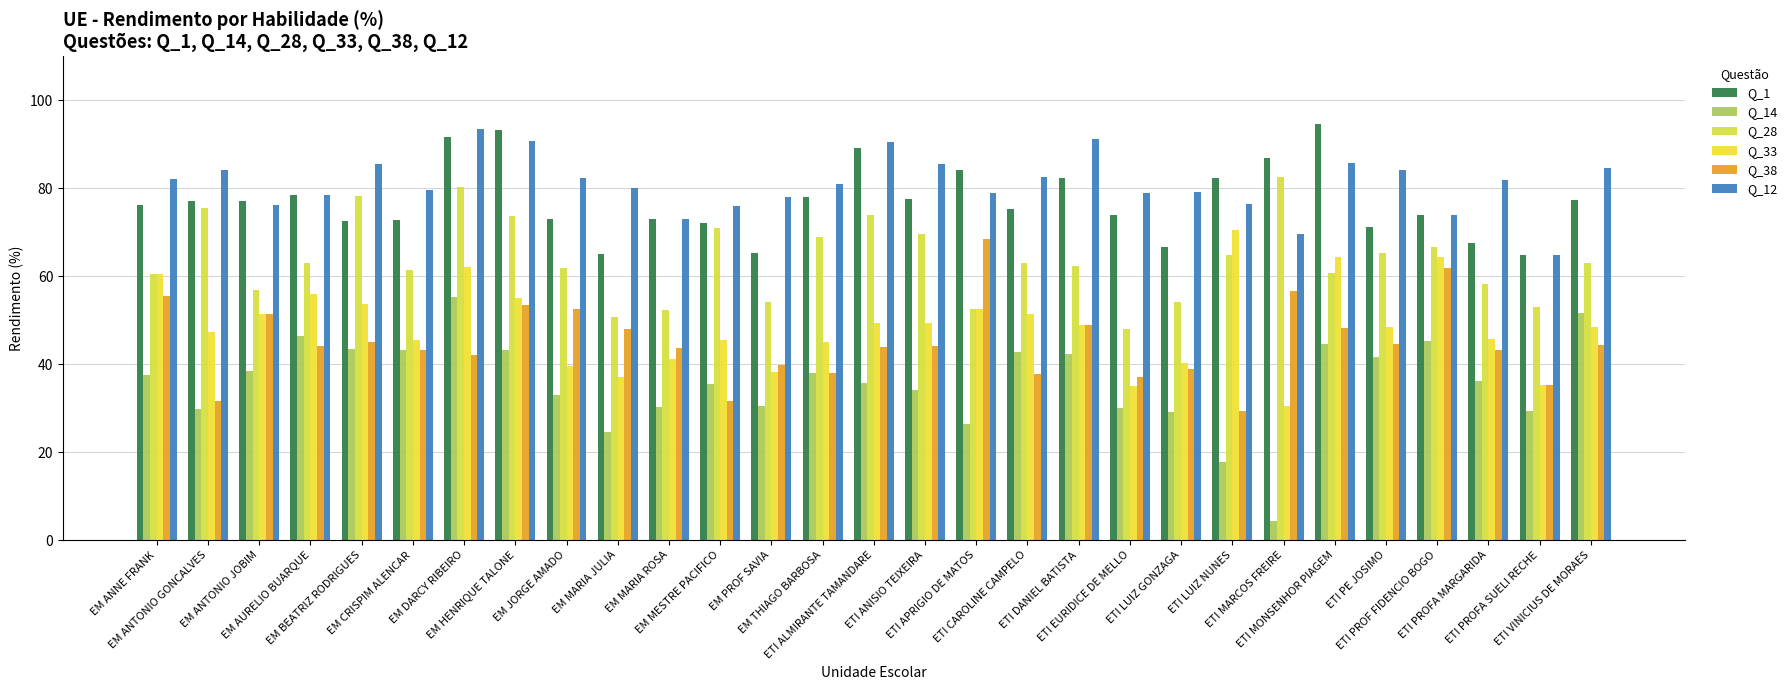

The Q_28 series shows 68.2 at ETI EURIDICE DE MELLO. True or false?

False